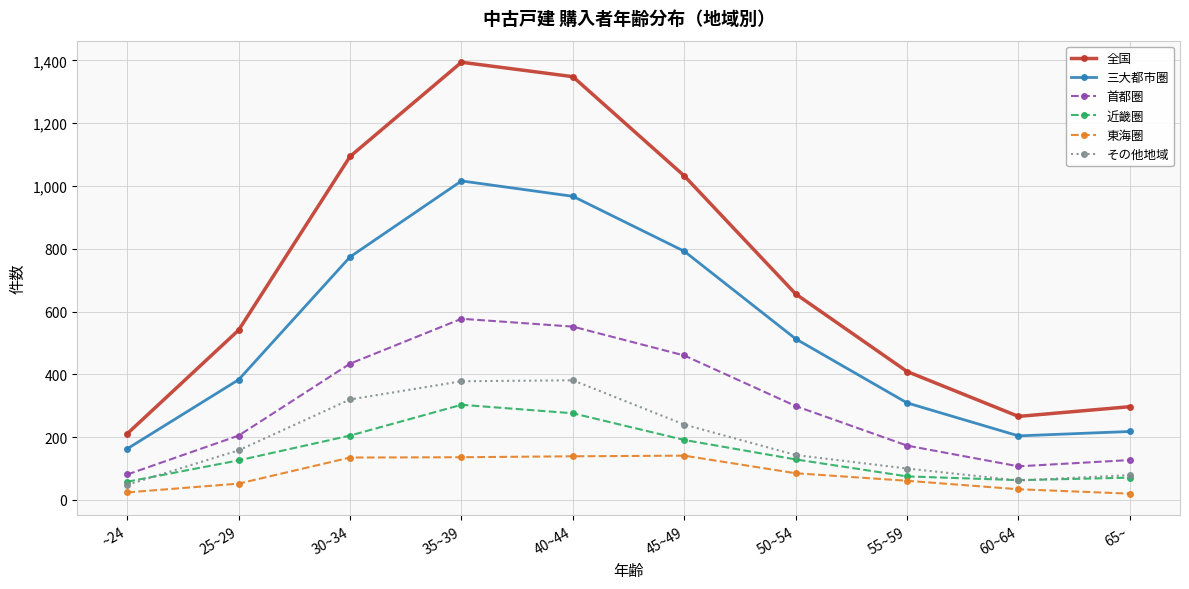

Is the value of 近畿圏 at 50~54 greater than the value of 首都圏 at 25~29?

No